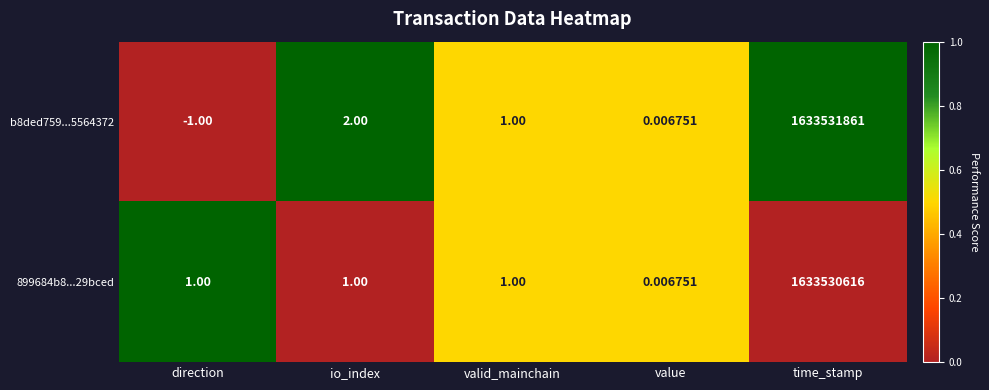

Where does the b8ded759...5564372 series first go above 1?

io_index